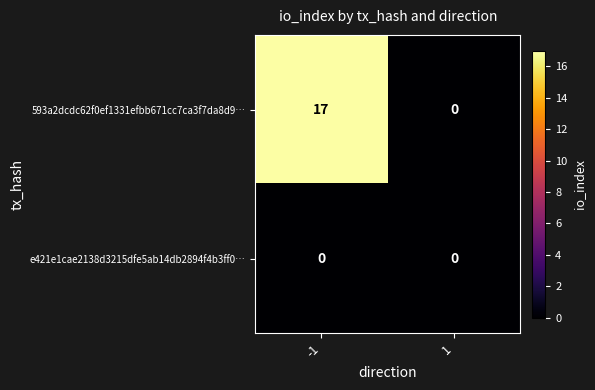

What is the difference between the highest and lowest values at -1?

17